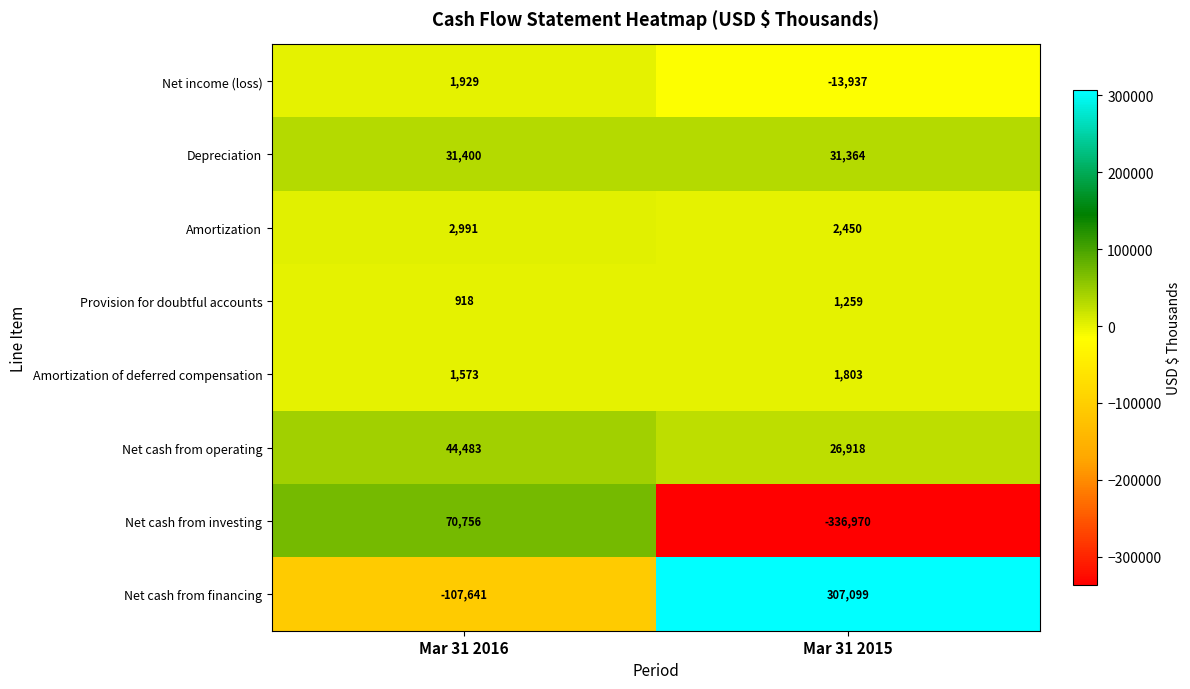

Which label corresponds to the smallest value in the chart?

Mar 31 2015